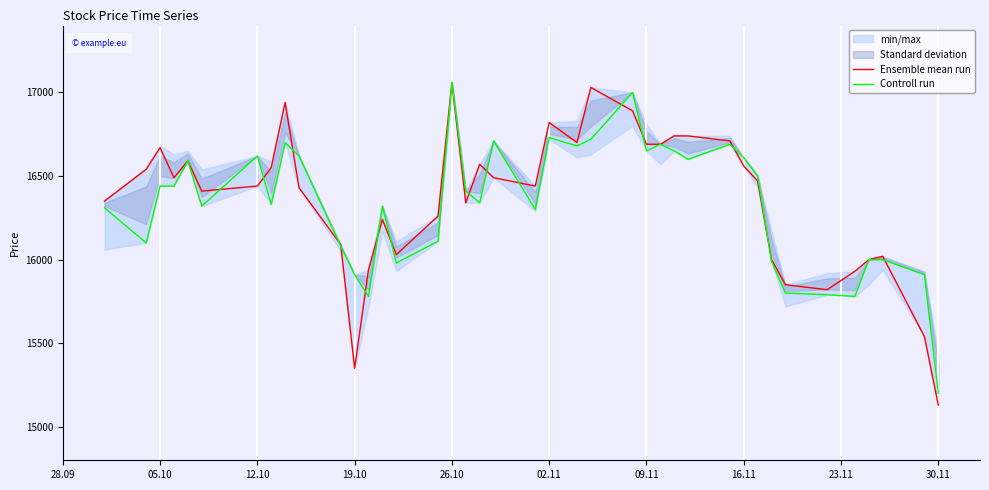

What is the lowest value of the Controll run series?

15200